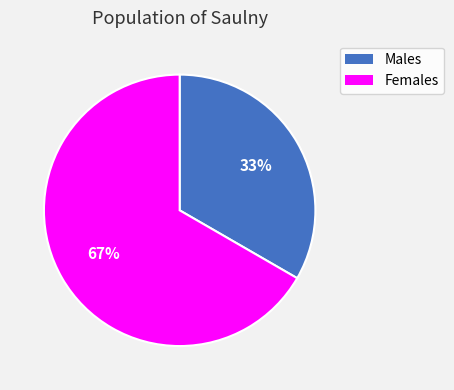

Is there any slice that represents more than half of the pie?

Yes